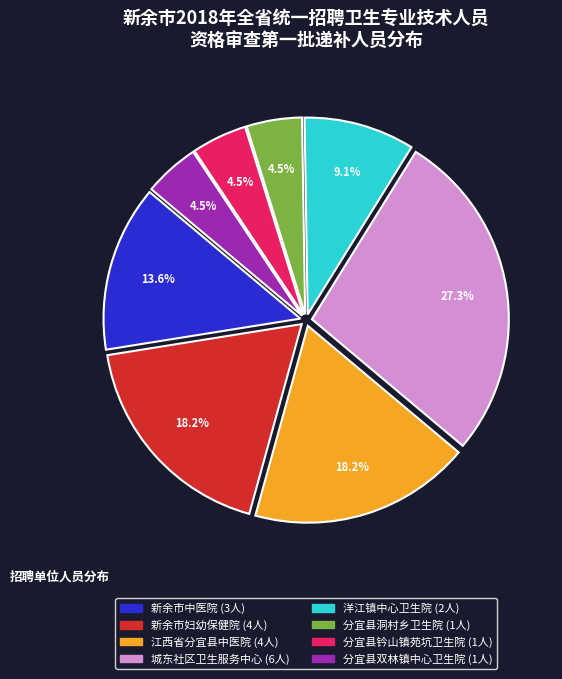

Is there a majority slice in this chart?

No